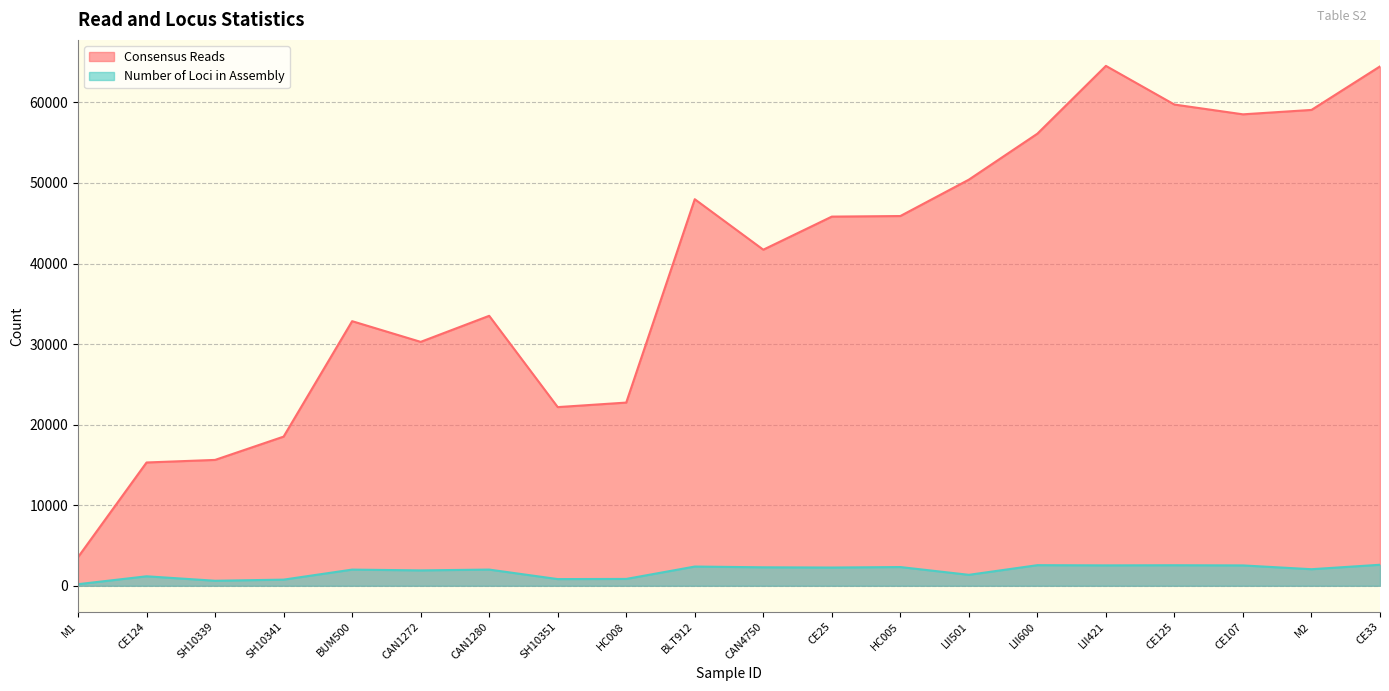

At how many categories does at least one series exceed 7000?

19